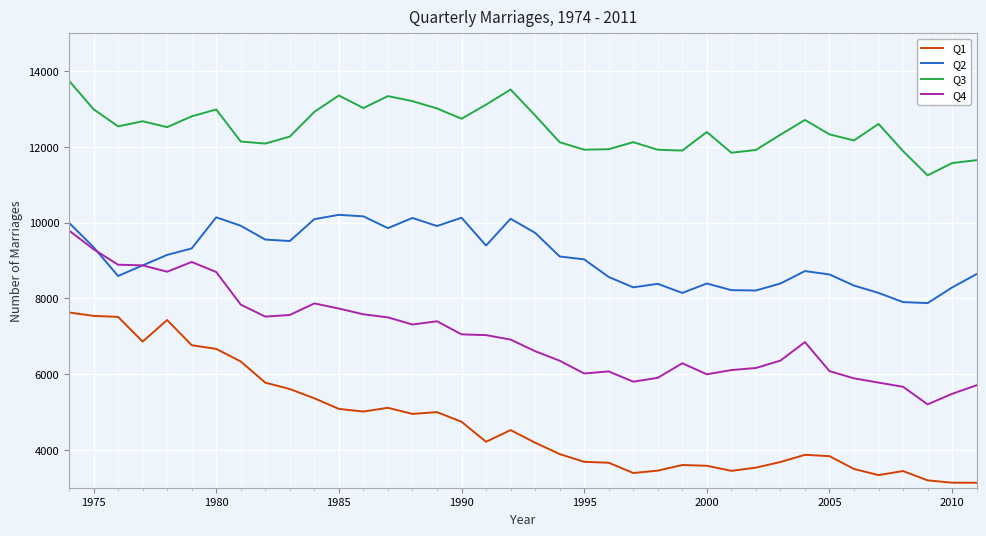

What is the lowest value of the Q3 series?

11251